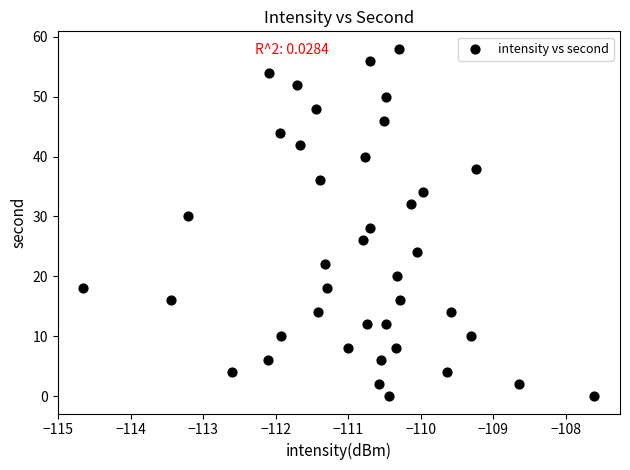

What is the range of Y values (max minus min)?

58